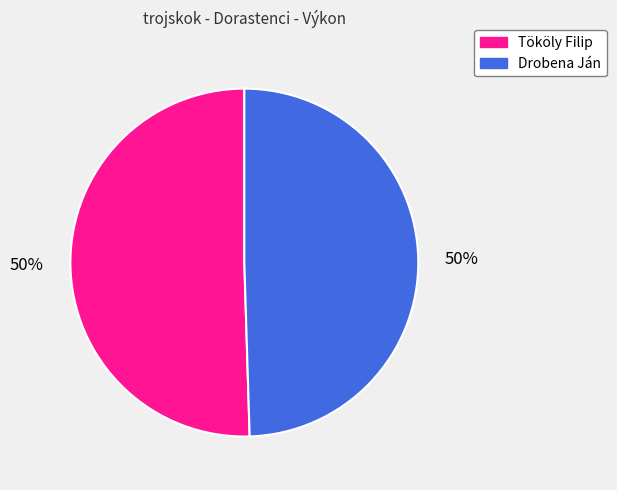

How many slices are in this pie chart?

2